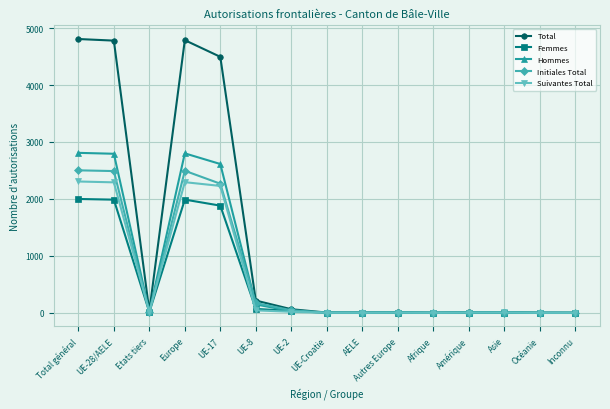

What is the highest value of the Suivantes Total series?

2306